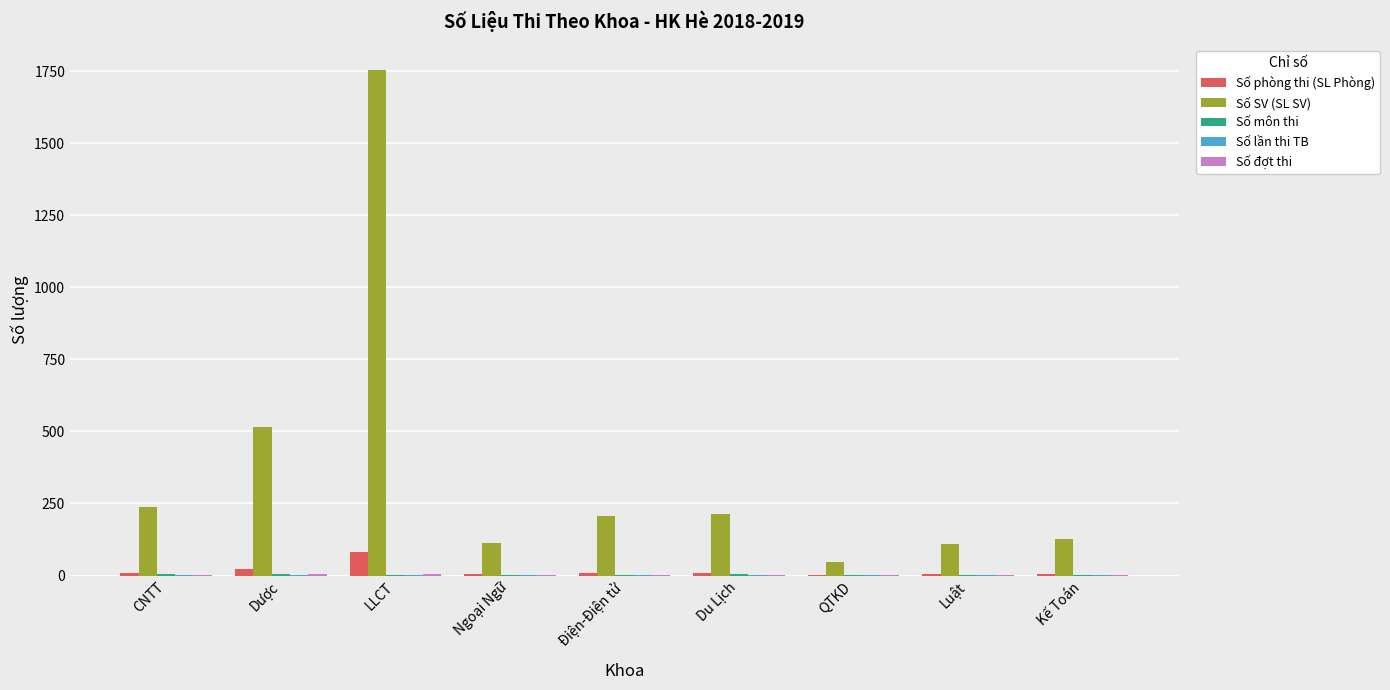

Are the bars horizontal?

No